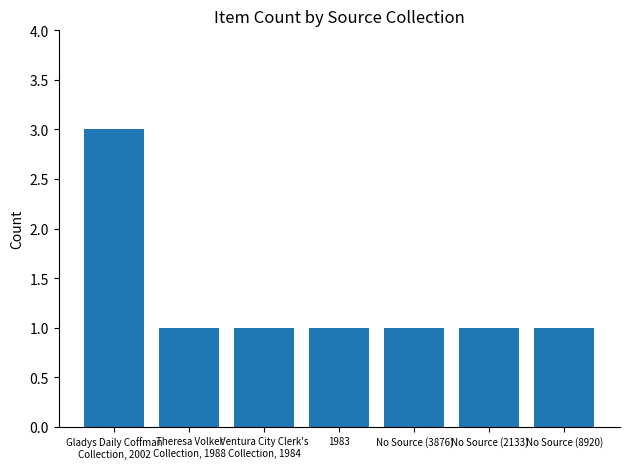

What is the maximum value shown in the chart?

3